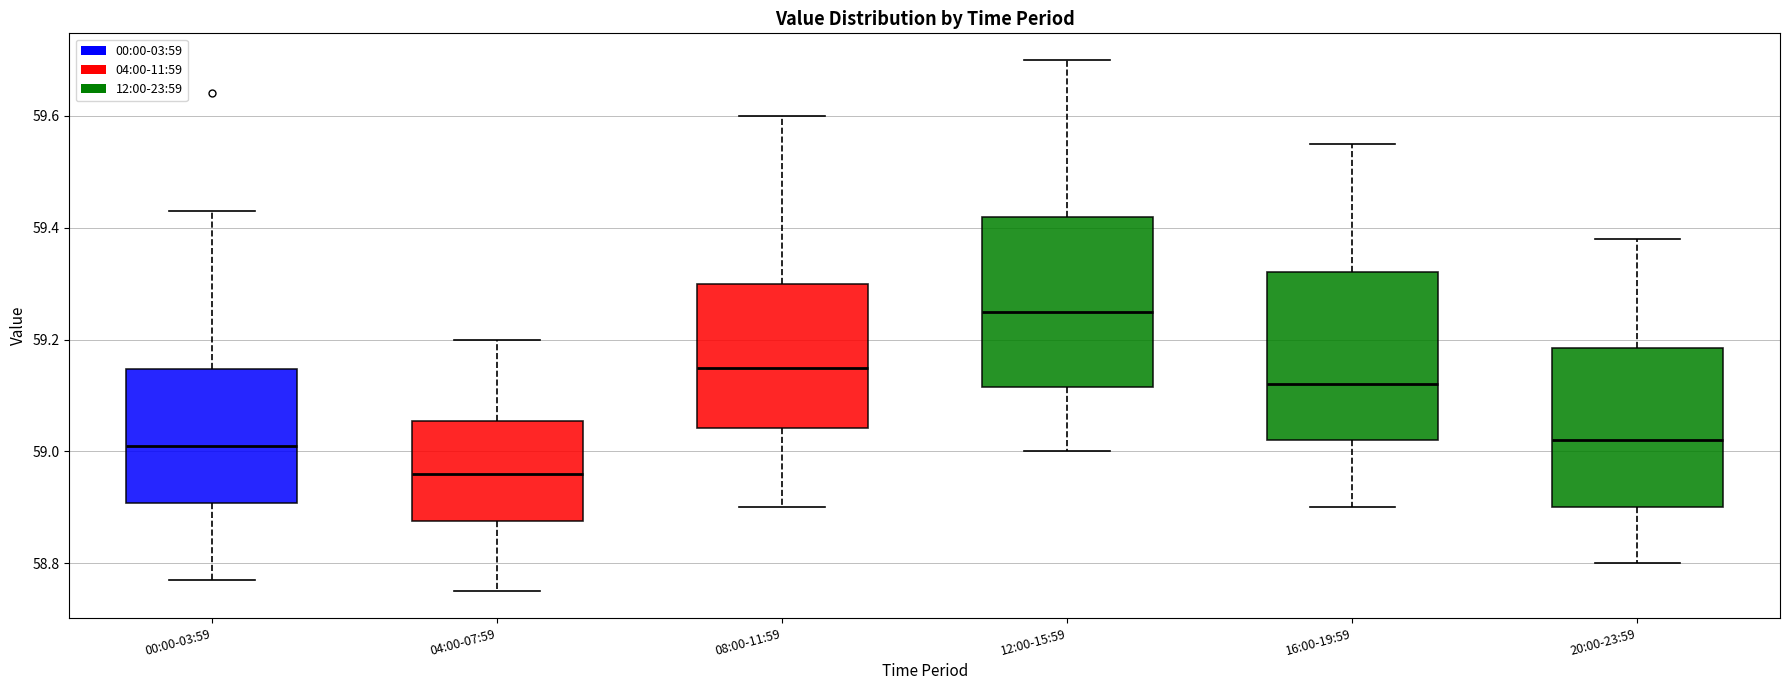

Which box's median line is the highest?

12:00-15:59